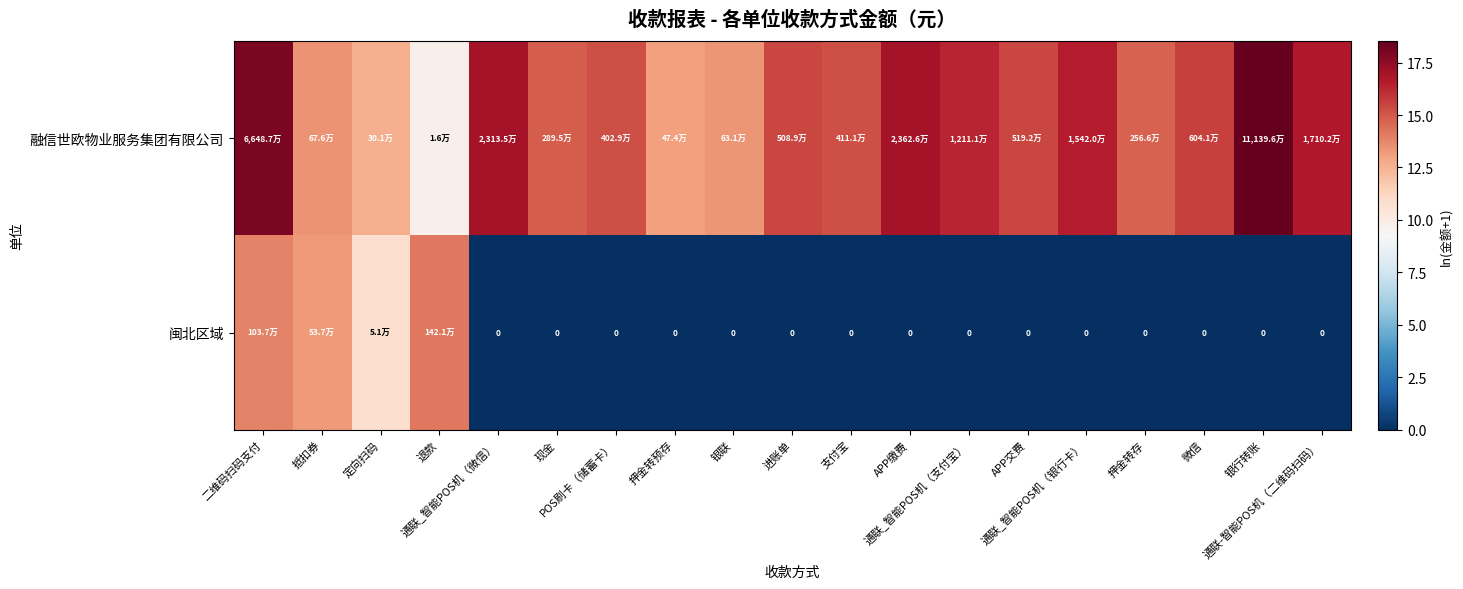

What is the difference between the maximum and second lowest values in the 融信世欧物业服务集团有限公司 series?

5.9